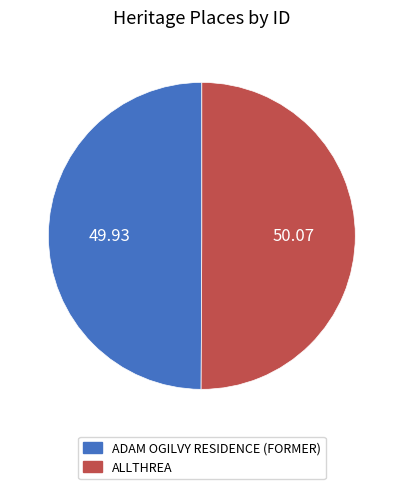

Do ALLTHREA and ADAM OGILVY RESIDENCE (FORMER) together represent more than half of the pie?

Yes